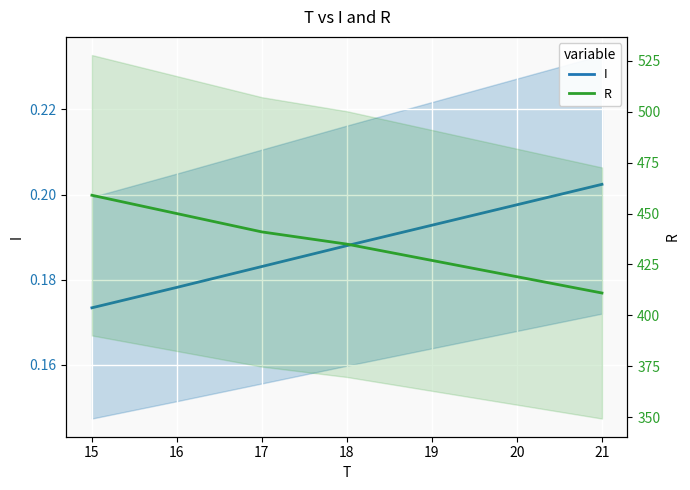

True or false: R has a value of 586.6 at 18.

False